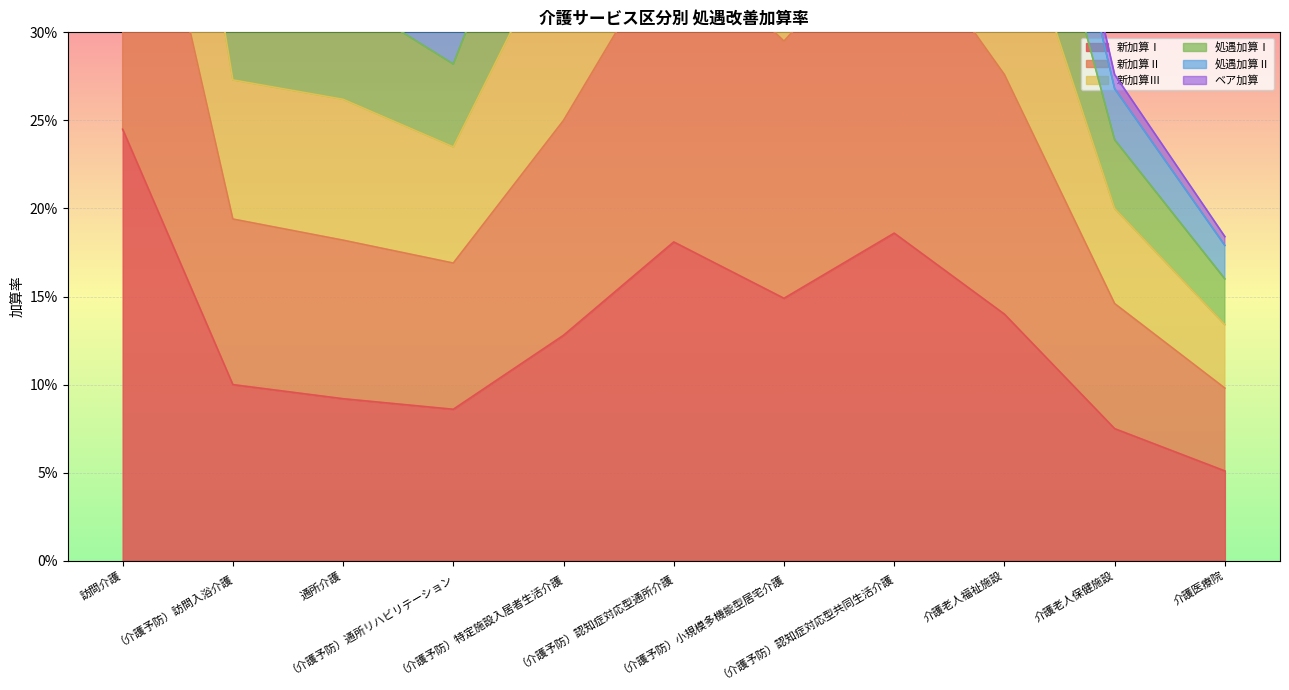

Is it true that 処遇加算Ⅱ equals 0.8 at 訪問介護?

True